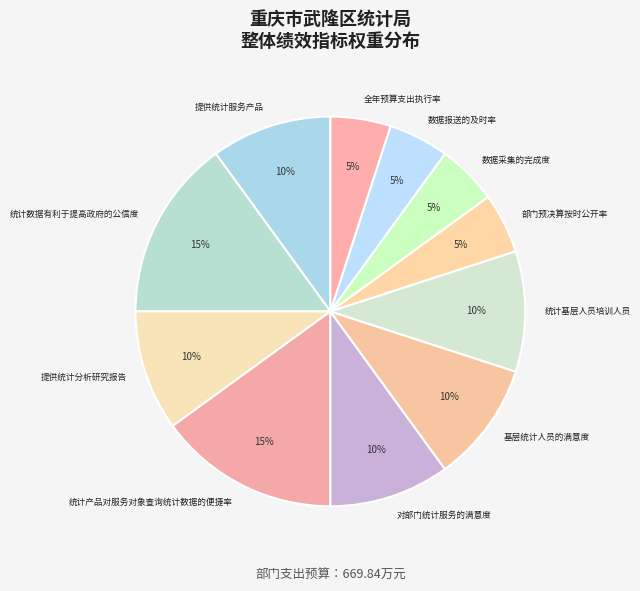

Count the number of slices in the pie.

11